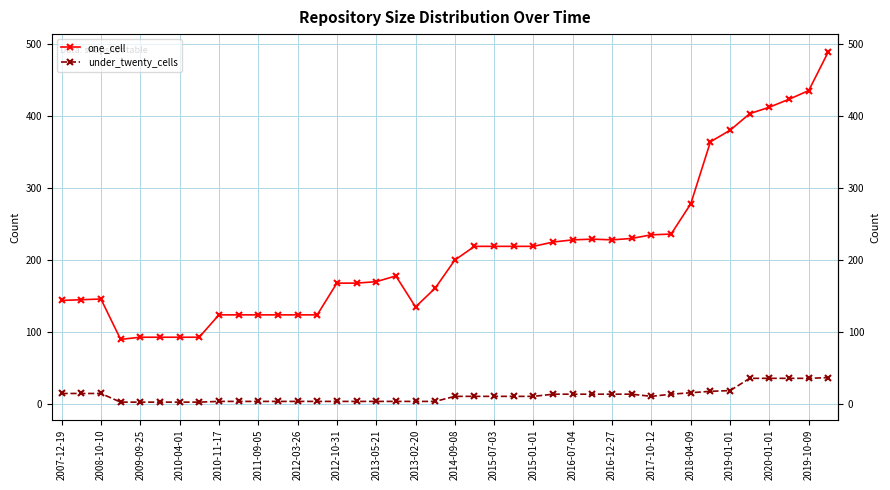

True or false: one_cell has more than 0 points higher than both neighbors.

True